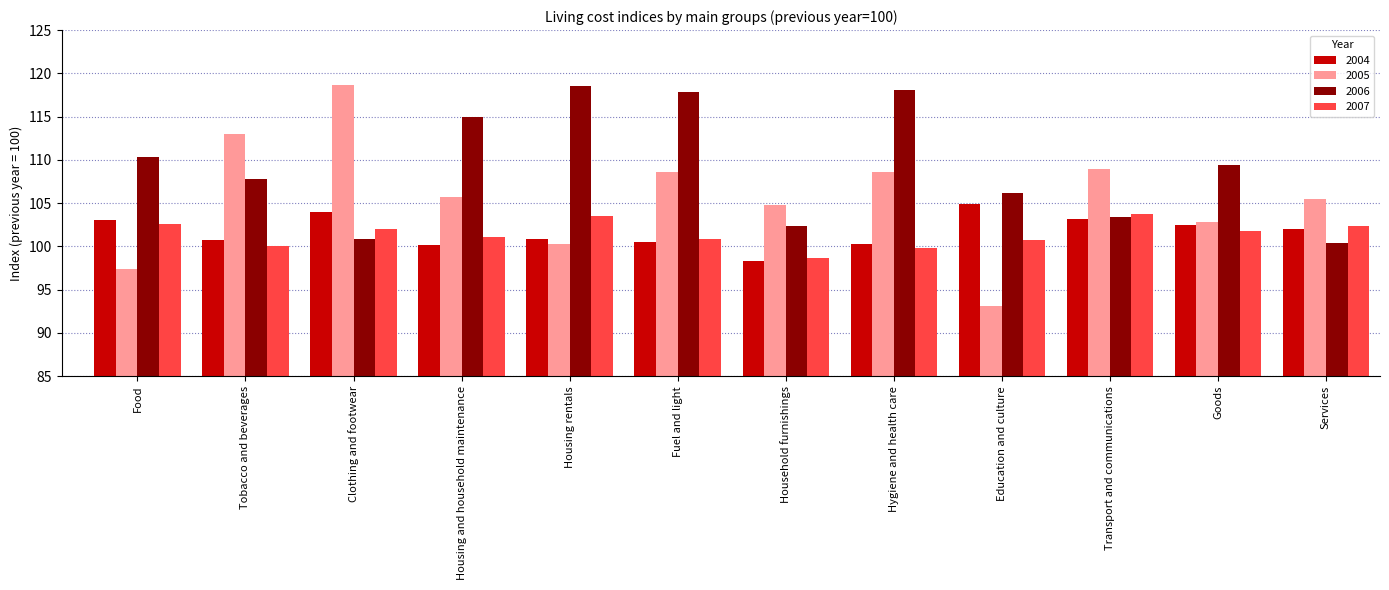

What is the spread (max minus min) of values at Food?

12.9